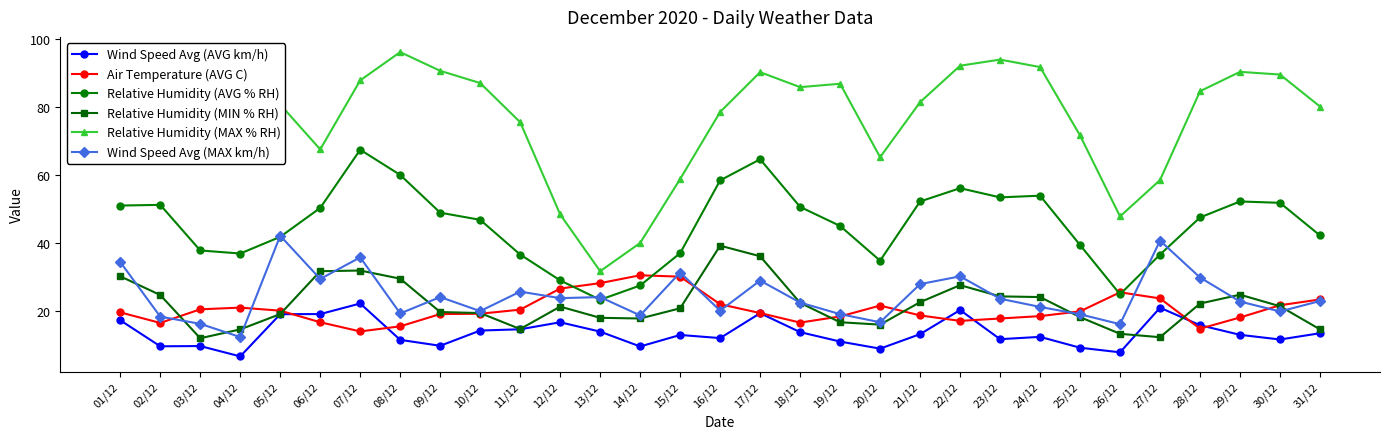

How many series are shown in this chart?

6